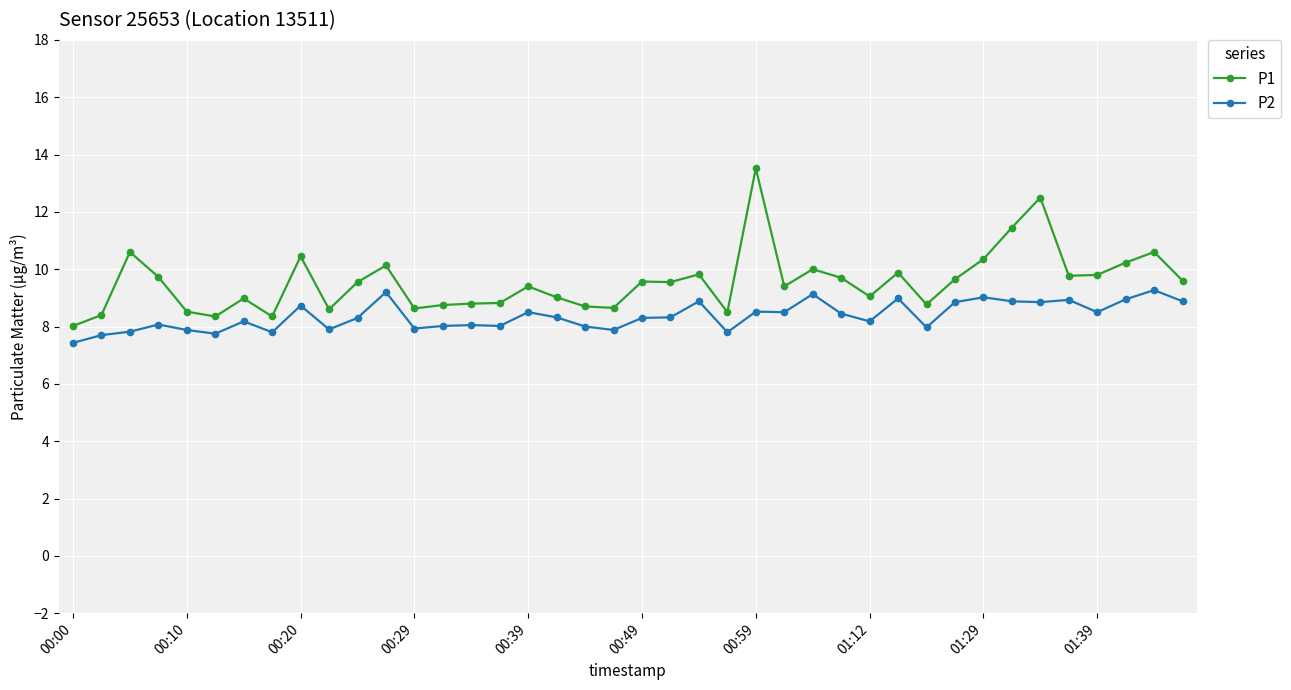

How many categories are shown in the chart?

40